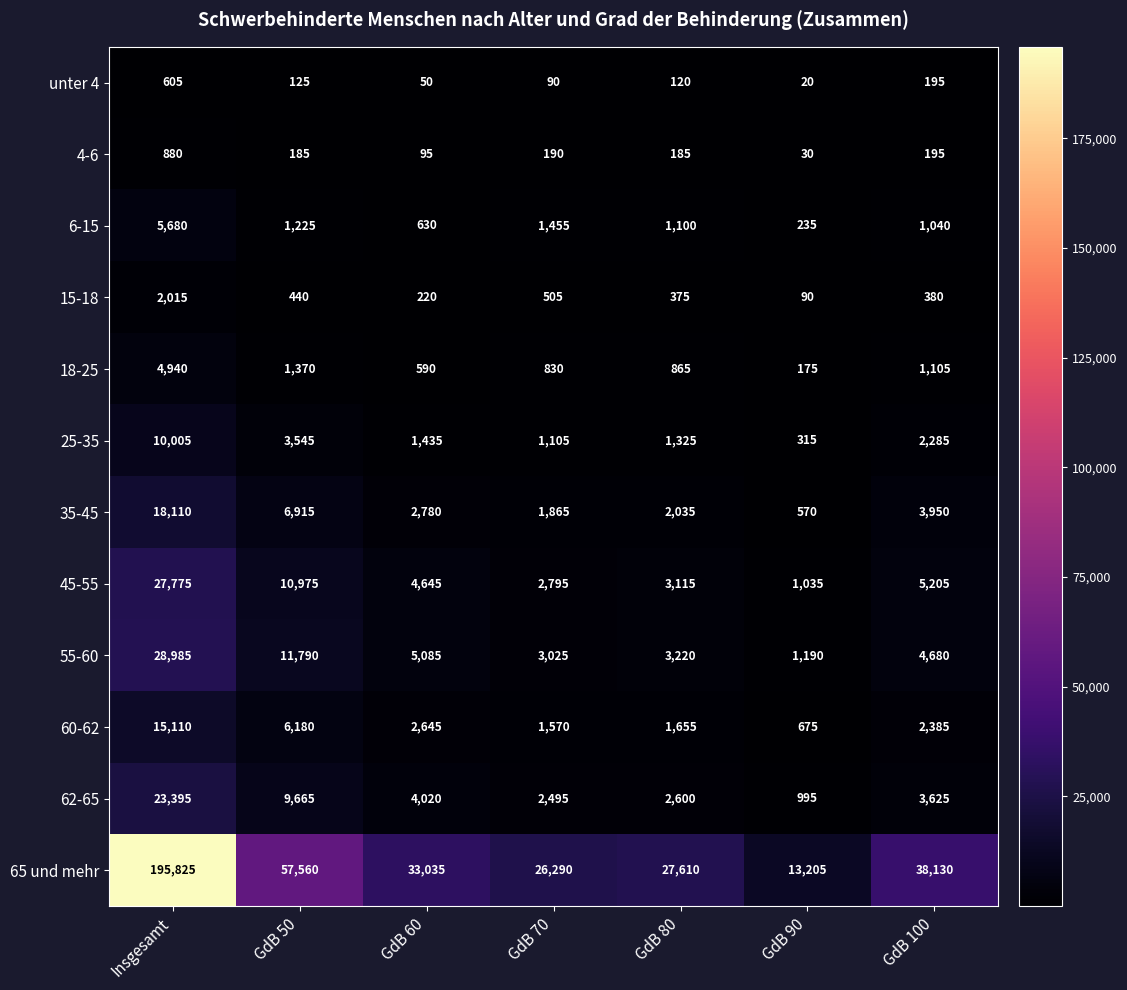

List the series in order of their peak value, lowest first.

unter 4, 4-6, 15-18, 18-25, 6-15, 25-35, 60-62, 35-45, 62-65, 45-55, 55-60, 65 und mehr